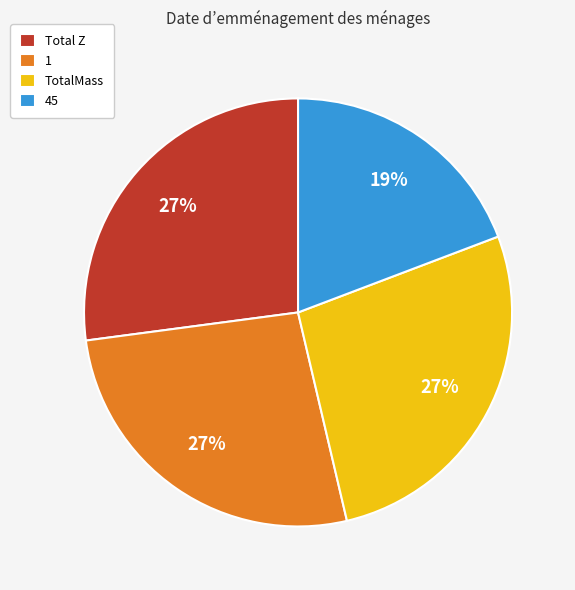

Which slice is the smallest?

45